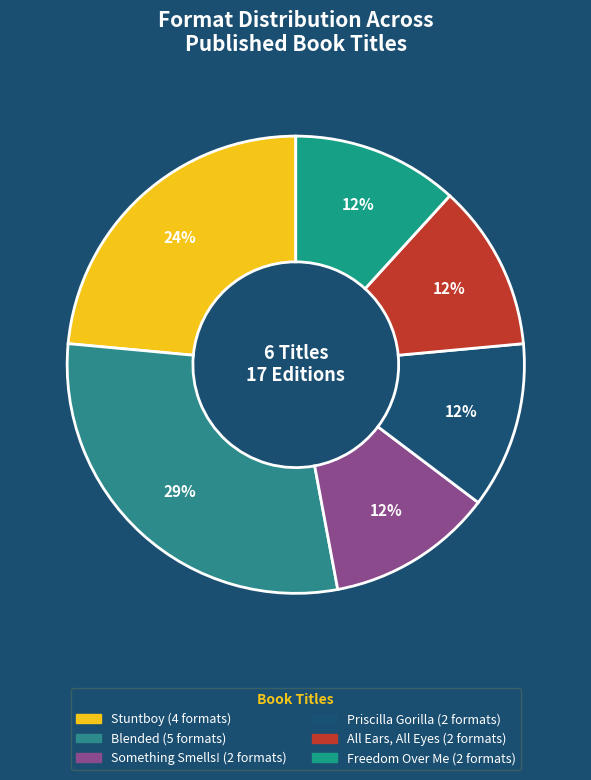

How many slices are in this pie chart?

6